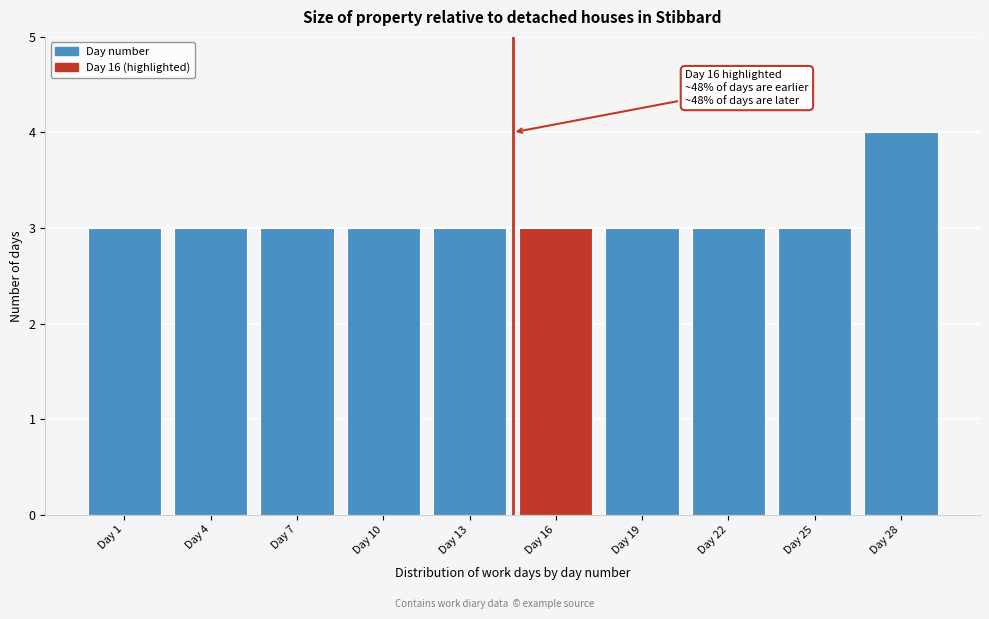

Reading right to left, transcribe all the data shown in this chart.

4	3	3	3	3	3	3	3	3	3